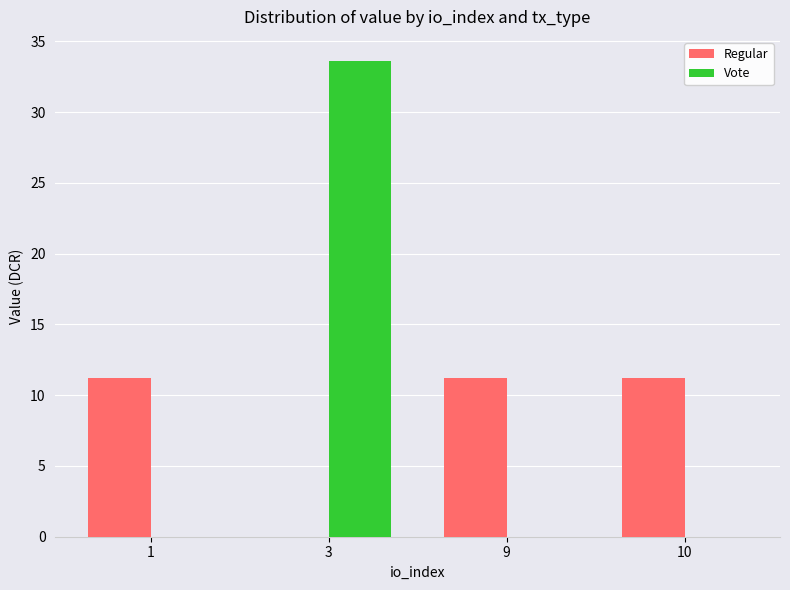

At which label is Regular closest to 5?

3